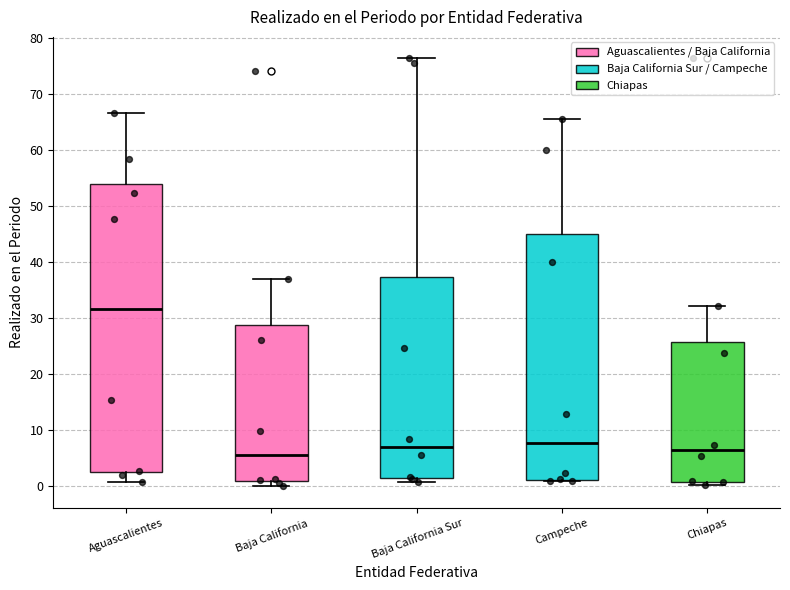

Reading left to right, read every box against the y-axis: the position of its median line, the range the box covers, and the ends of its whiskers. The values are not printed on the chart, so give them approximately, as read against the axis.

Aguascalientes: median 32, box 3 to 54, whiskers 1 to 66
Baja California: median 6, box 1 to 29, whiskers 0 to 37
Baja California Sur: median 7, box 2 to 37, whiskers 1 to 76
Campeche: median 8, box 1 to 45, whiskers 1 (just below the box's lower edge) to 65
Chiapas: median 6, box 1 to 26, whiskers 0 to 32